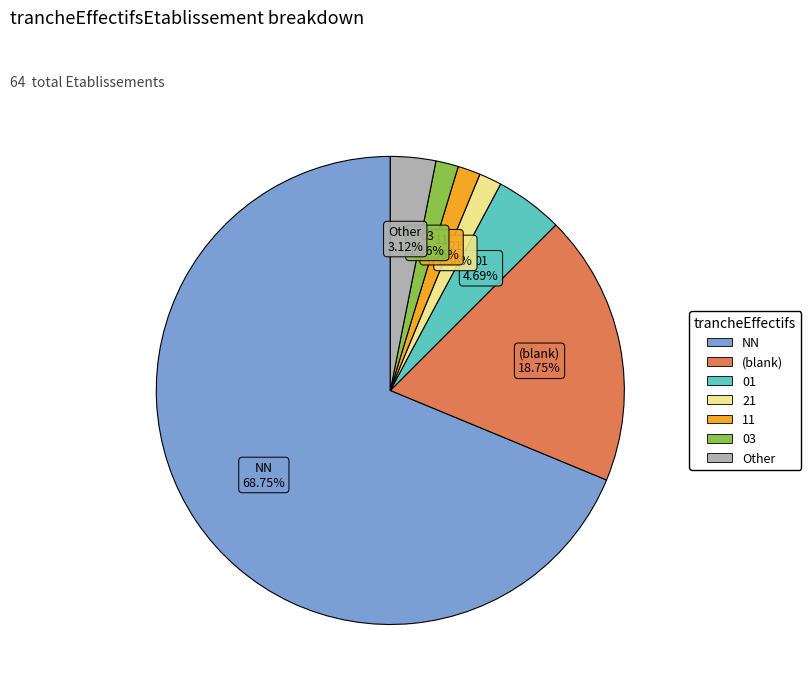

Count the number of slices in the pie.

7